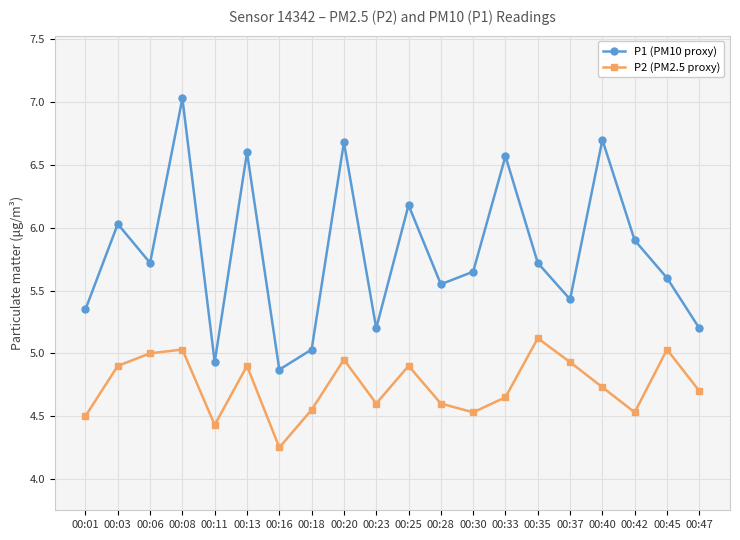

In P1 (PM10 proxy), how many points are higher than both neighbors (excluding endpoints)?

7